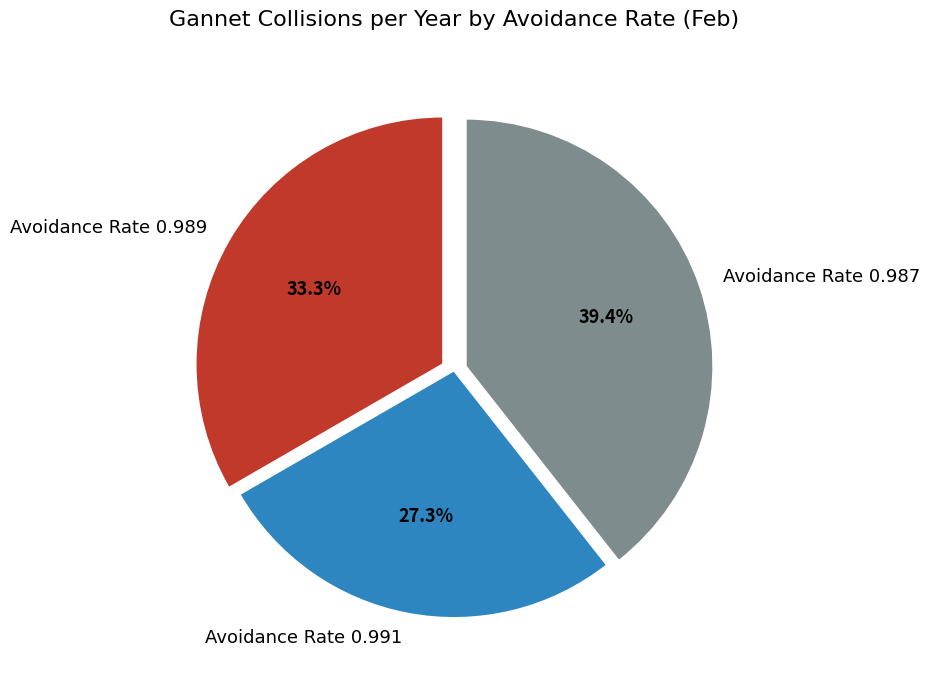

Does Avoidance Rate 0.991 represent more than half of the total?

No